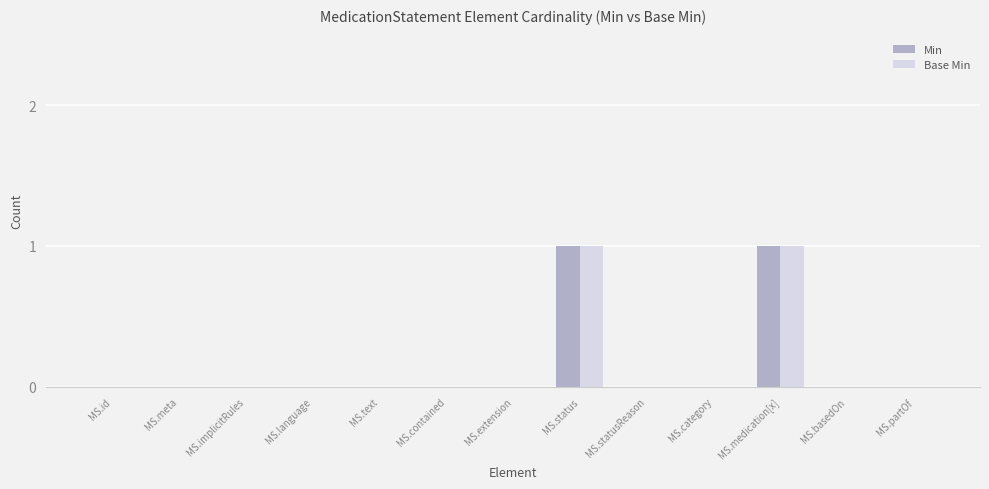

How many data points does each series have?

13